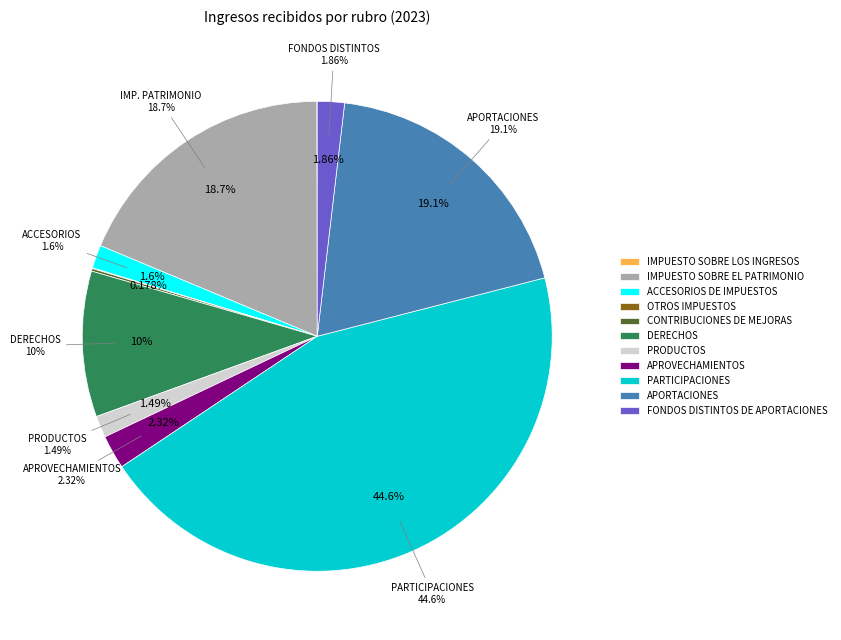

What is the largest slice in the pie chart?

PARTICIPACIONES